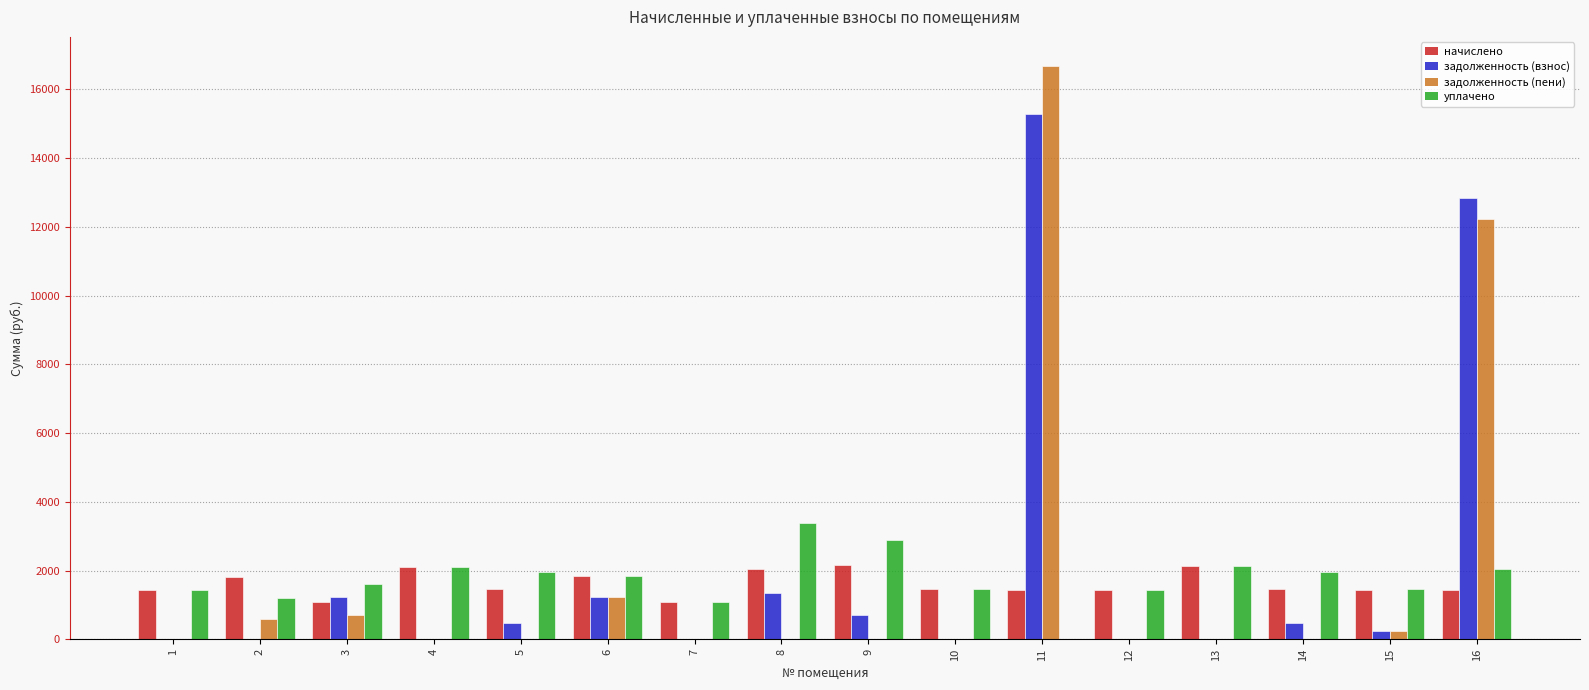

At which category is the sum across all series the highest?

11